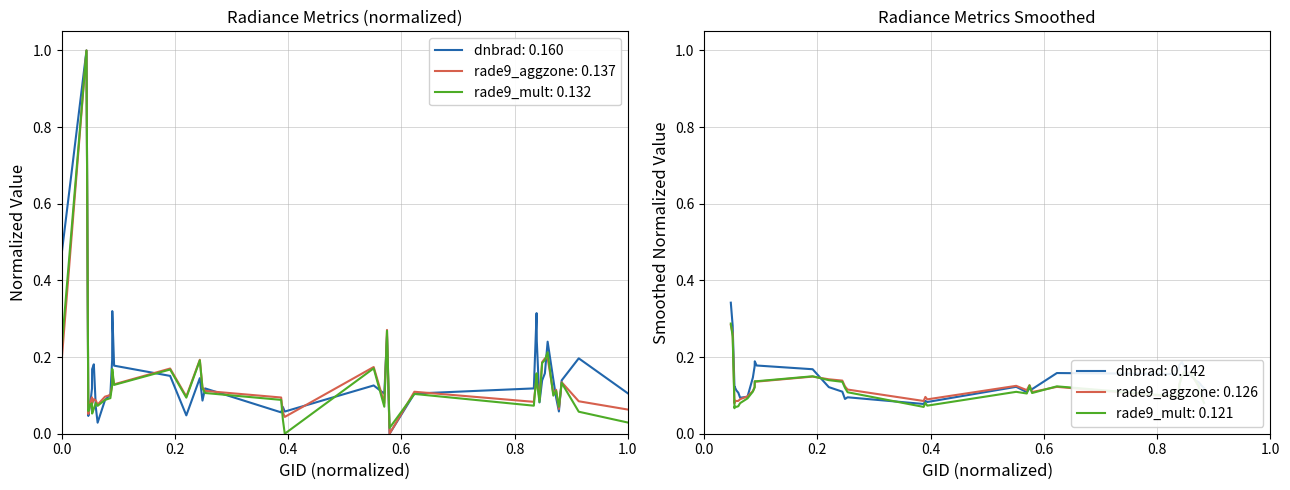

How many interior local valleys does the rade9_mult_nadir_norm series have?

12